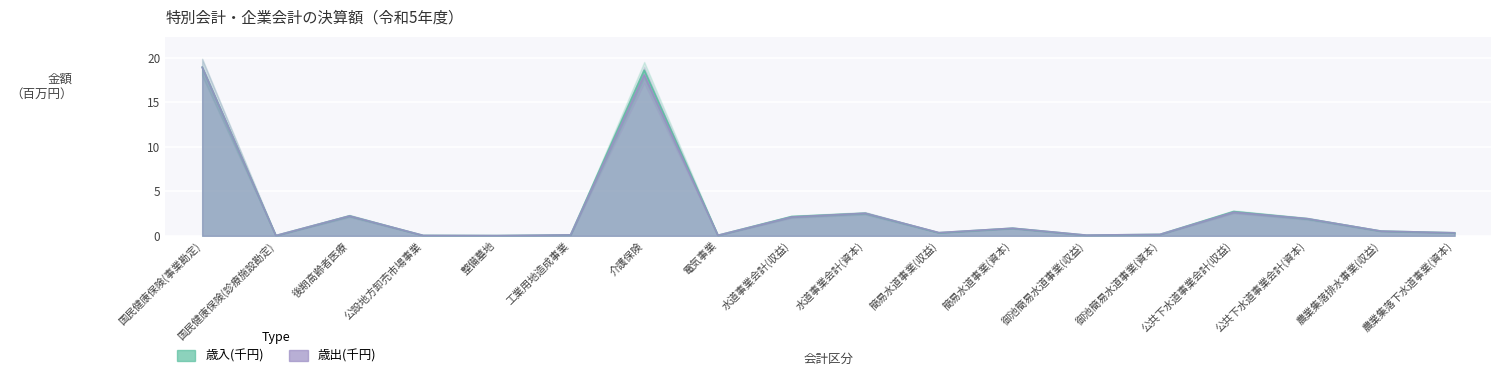

True or false: 歳出(千円) and 歳入(千円) intersect in this chart.

False